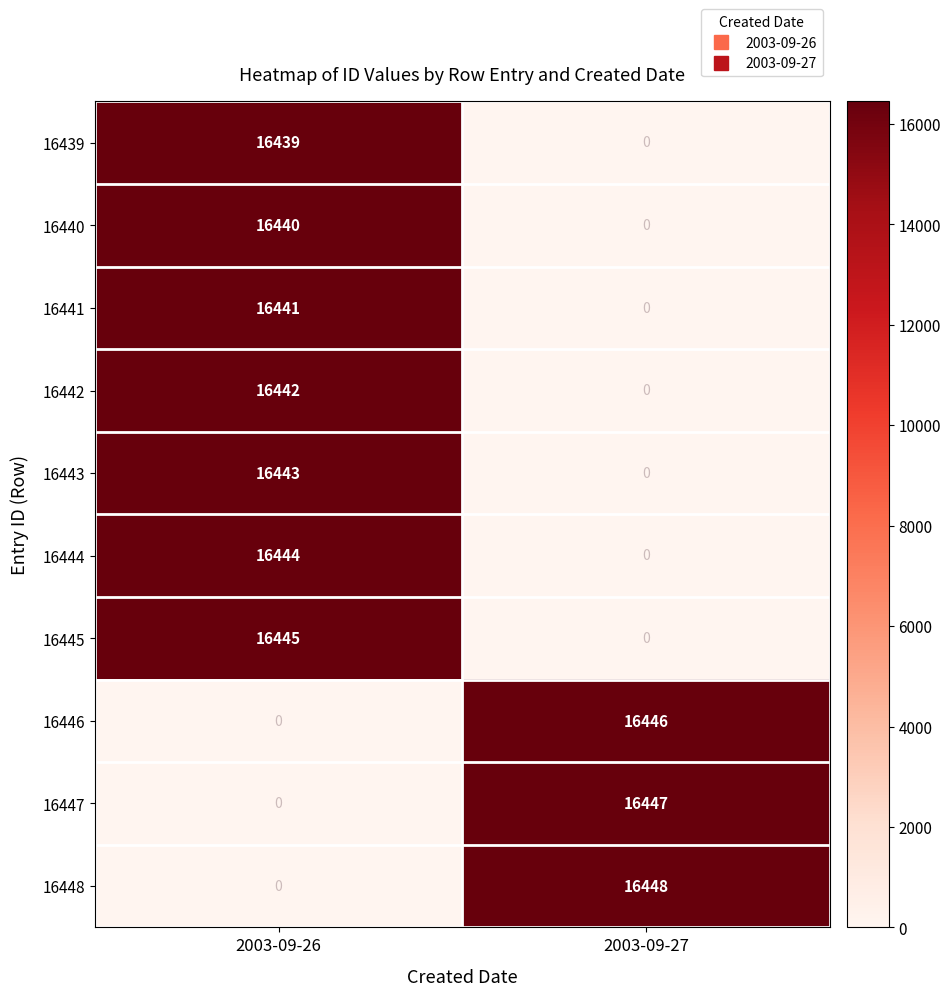

Rank the series by their maximum value, from lowest to highest.

16439, 16440, 16441, 16442, 16443, 16444, 16445, 16446, 16447, 16448